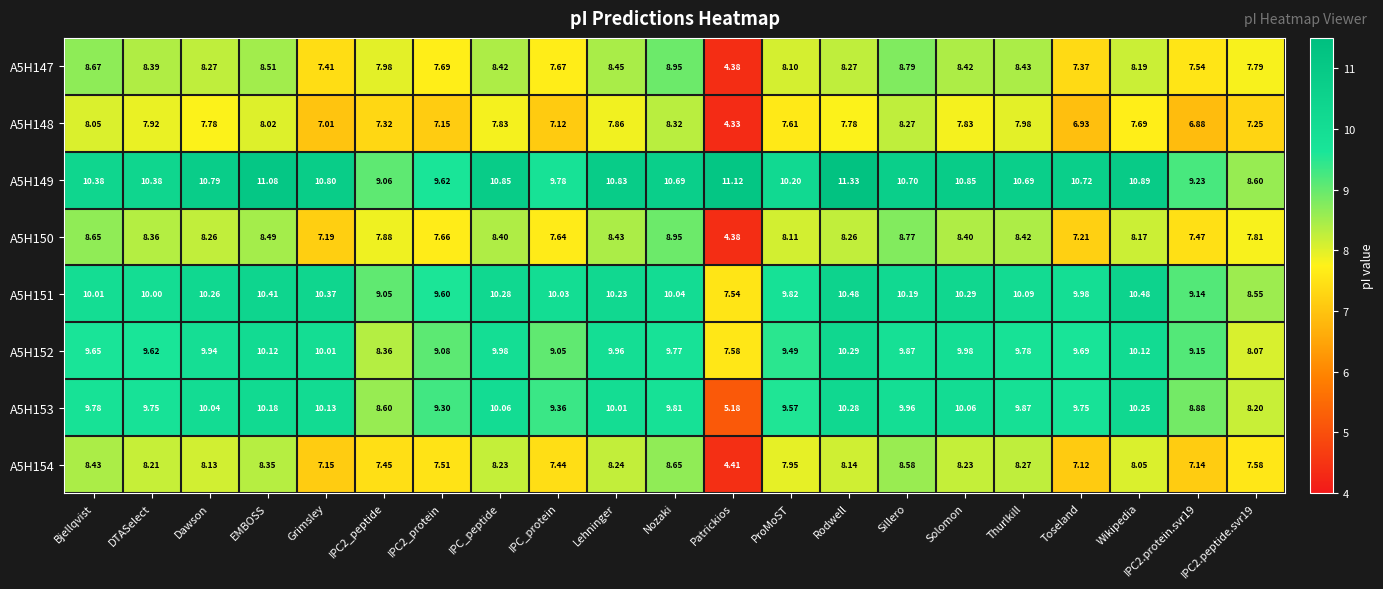

Where does the A5H147 series first go above 8?

Bjellqvist